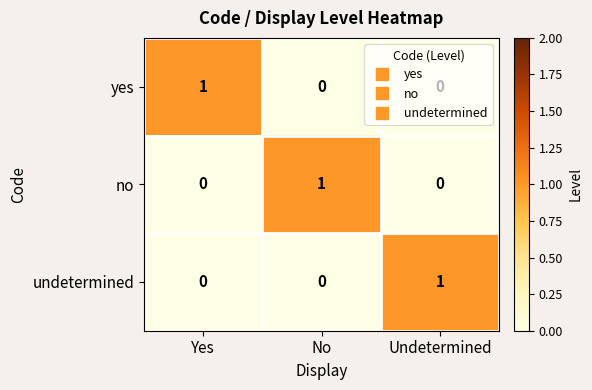

Is the value of yes at Yes greater than the value of undetermined at No?

Yes